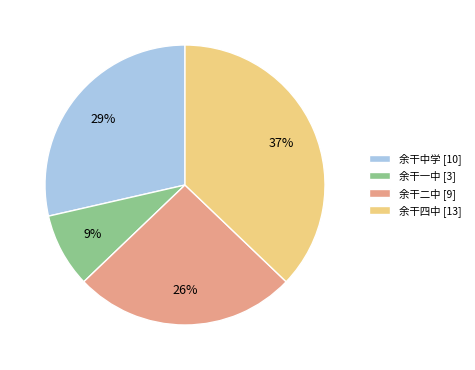

Combined, do 余干二中 and 余干四中 account for over 50%?

Yes